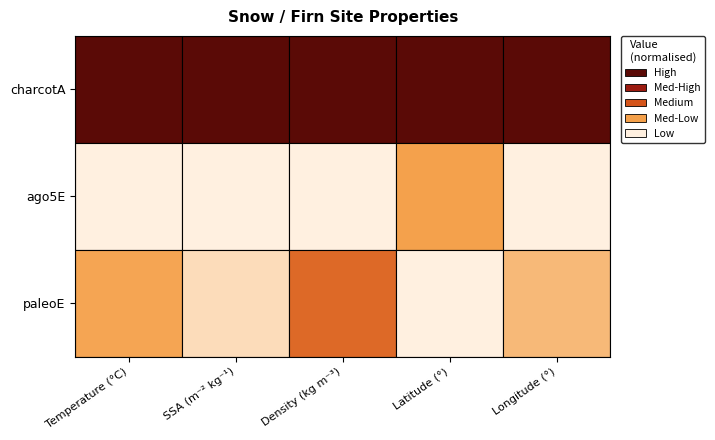

Reading left to right, what are all the values shown in this chart?

charcotA: -37.9	12.0	433.0	-69.4	139.0
ago5E: -54.4	7.4	361.0	-77.2	123.5
paleoE: -50.5	7.7	392.0	-79.8	126.2